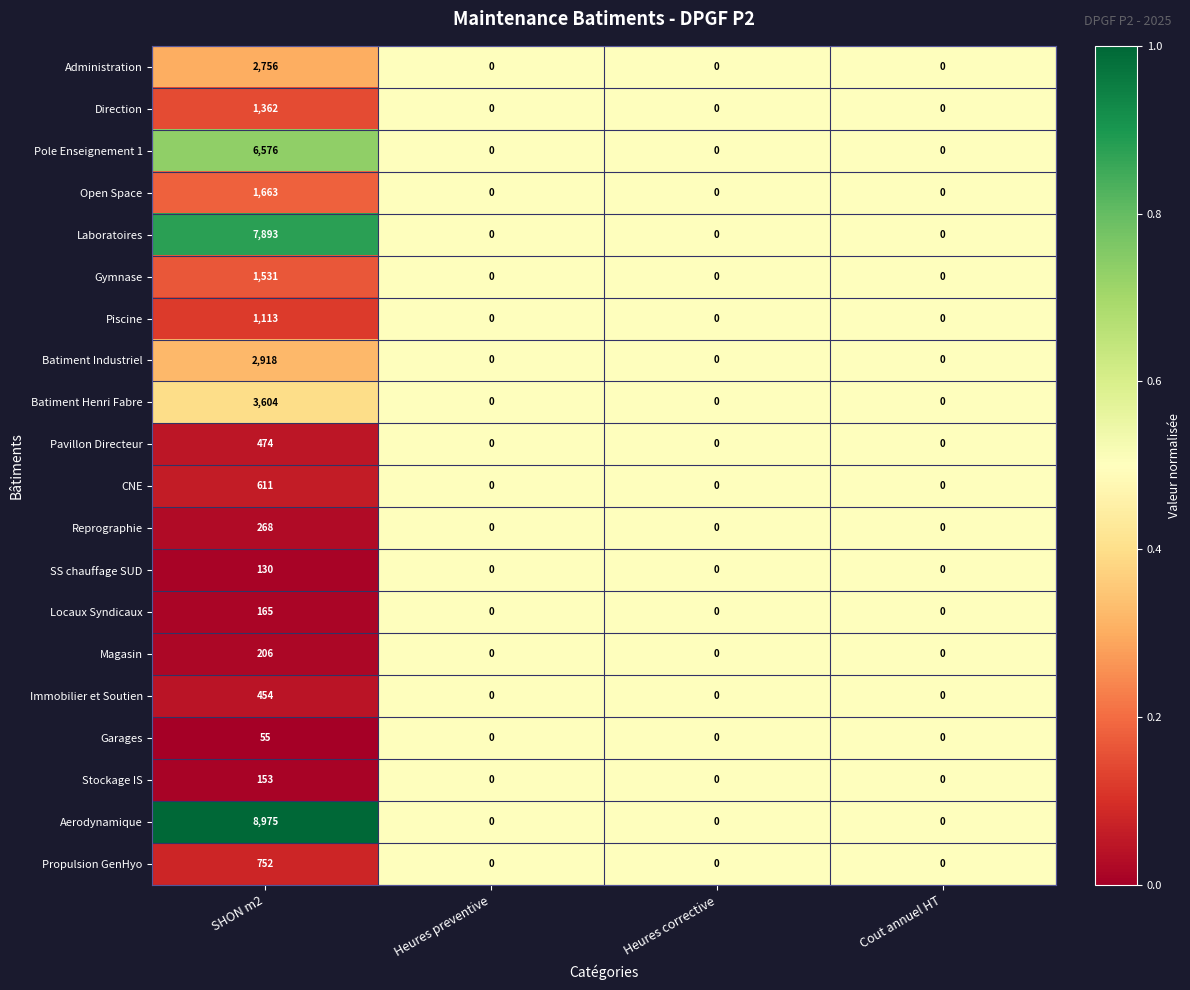

How many Magasin values are between 0 and 206?

4